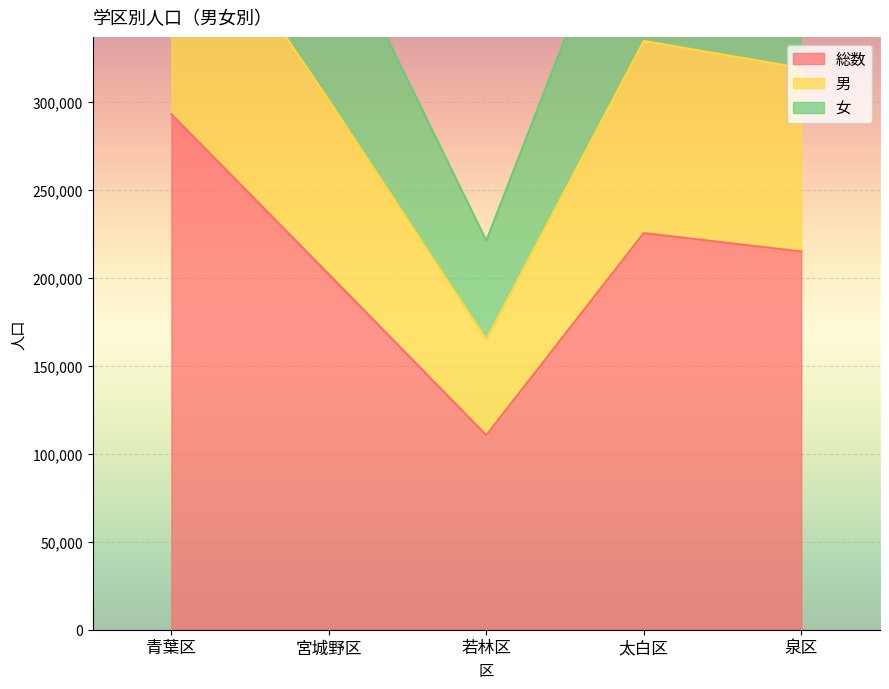

What is the smallest value displayed?

110522